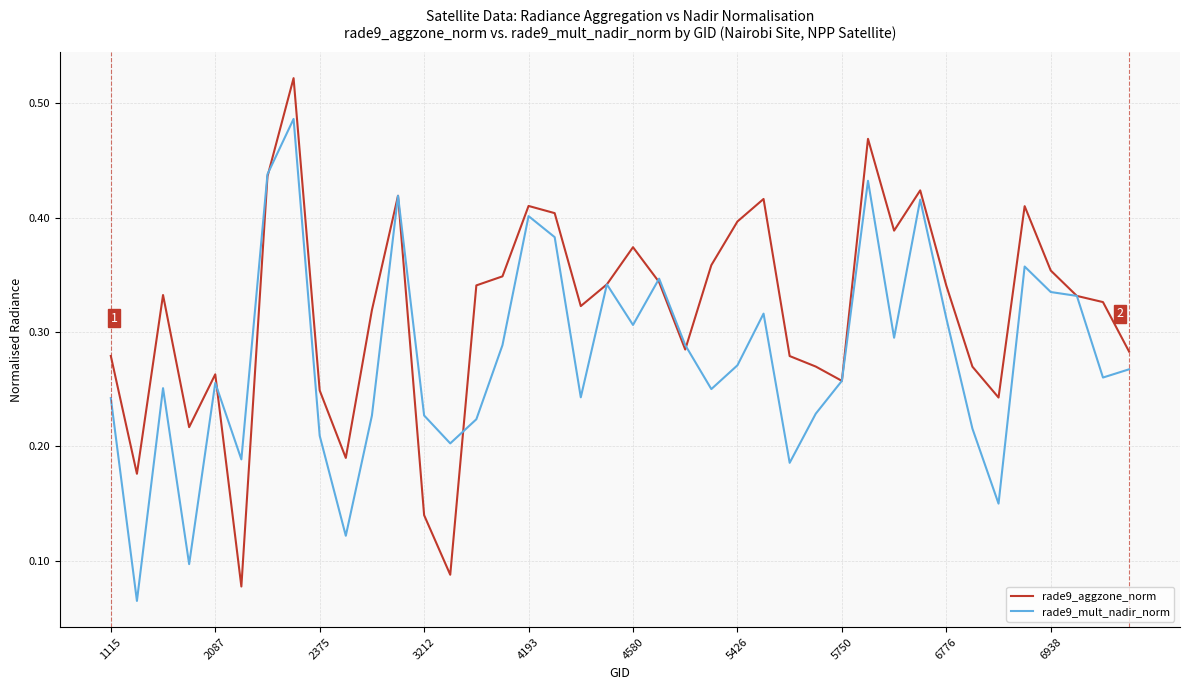

List the series in order of their peak value, lowest first.

rade9_mult_nadir_norm, rade9_aggzone_norm